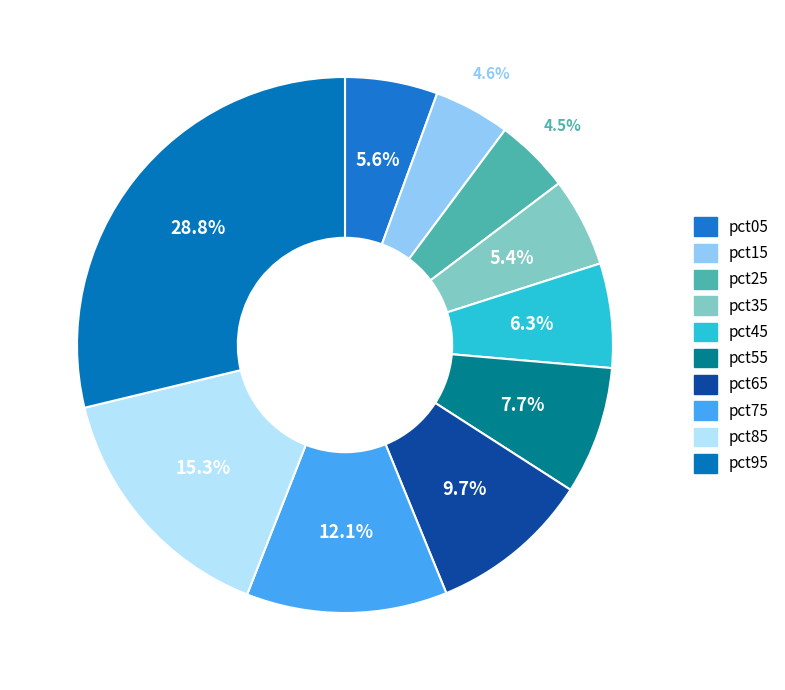

Is it true that pct55 is 1% of the pie?

False